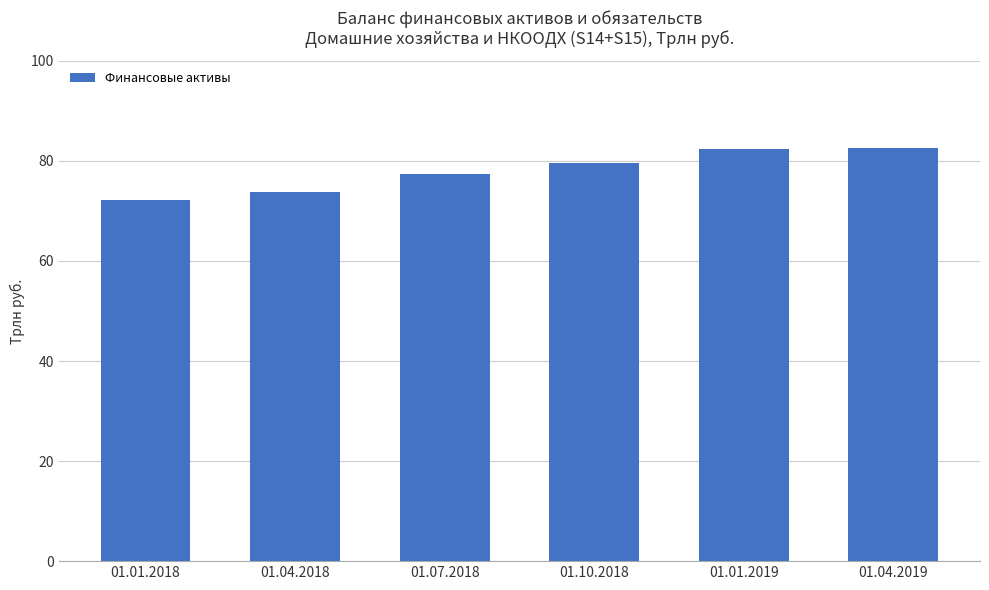

What is the maximum value shown in the chart?

82.6